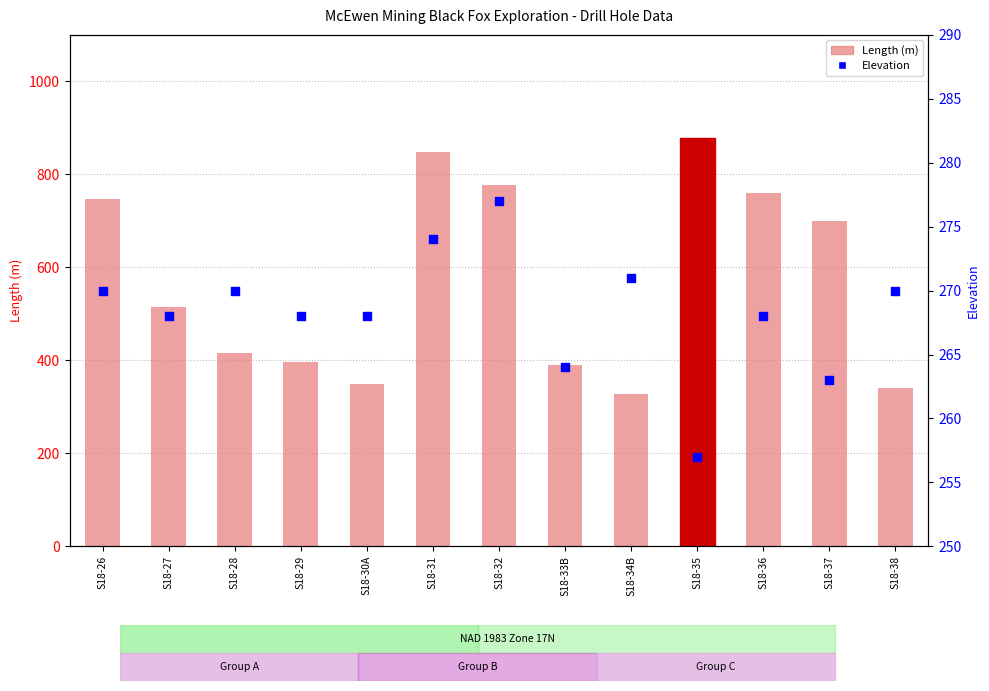

Which series has the widest spread of Y values?

Length (m)